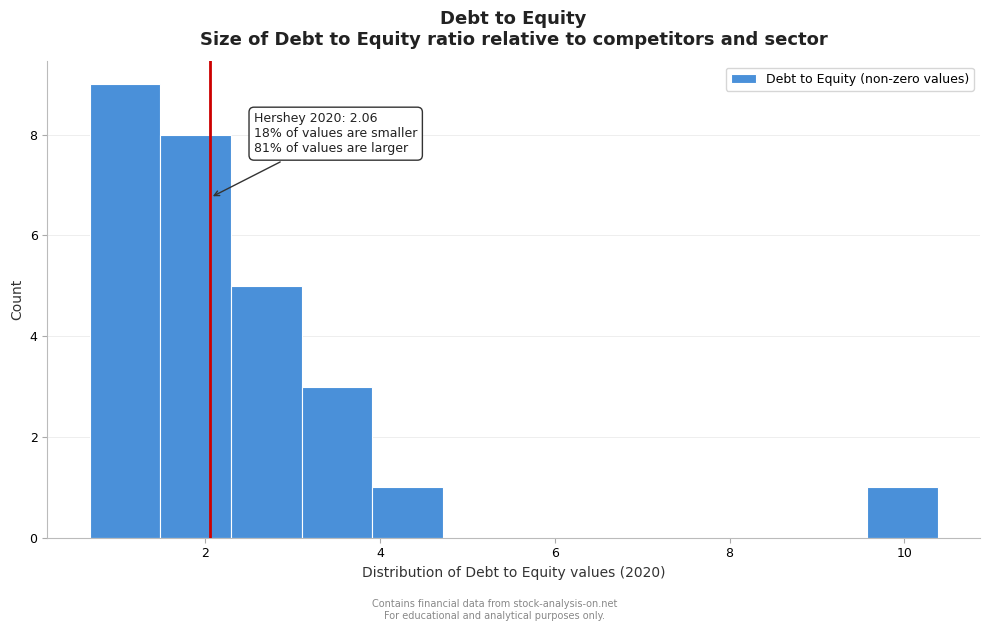

Over which range of the x-axis is the bar tallest?

0.6 to 1.4